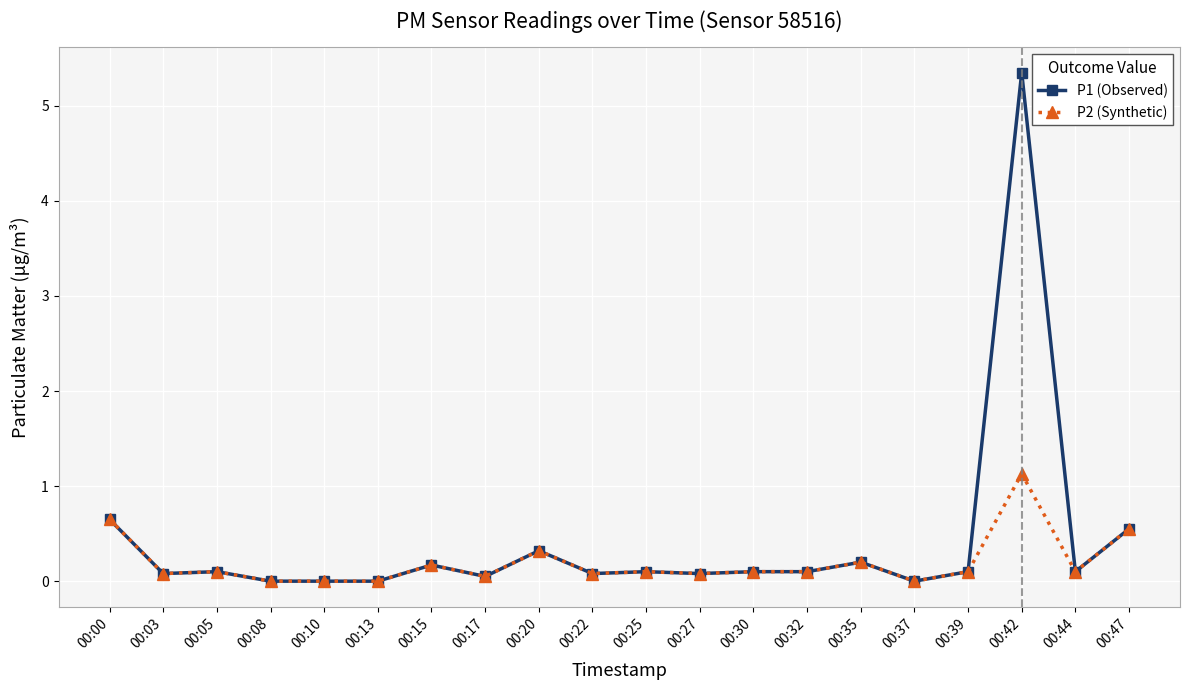

Which series has the widest spread of values?

P1 (Observed)